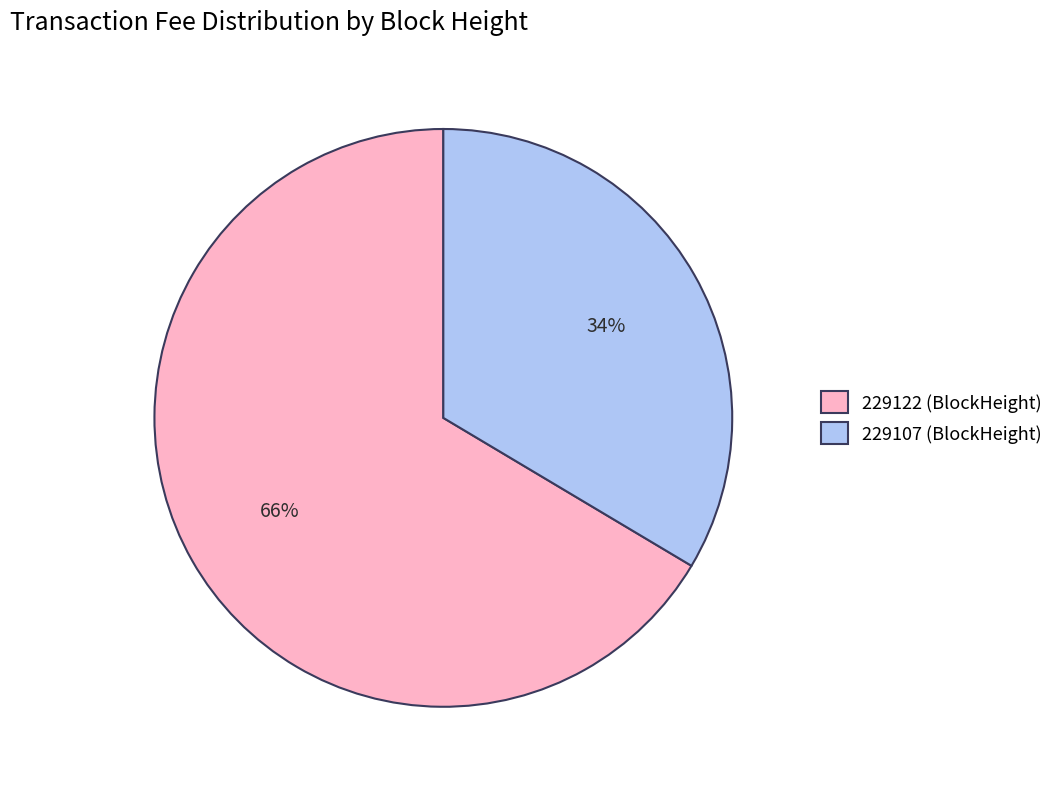

Which has a higher value, 229107 or 229122?

229122